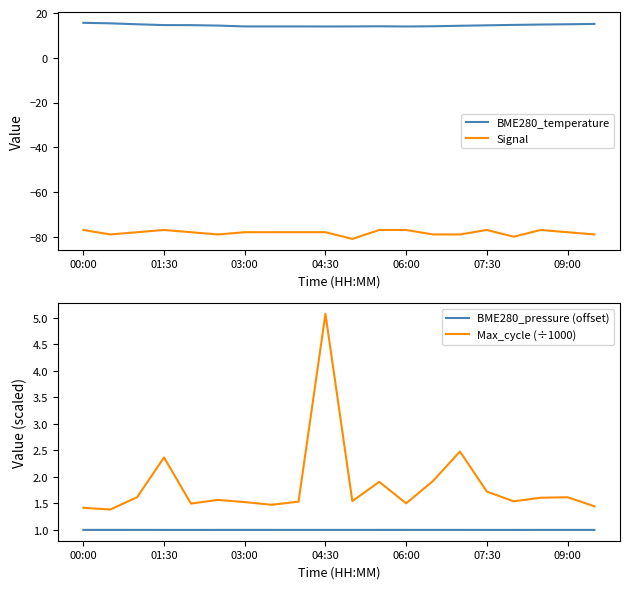

What are all the series names shown in the legend?

BME280_temperature, Signal, BME280_pressure (offset), Max_cycle (÷1000)